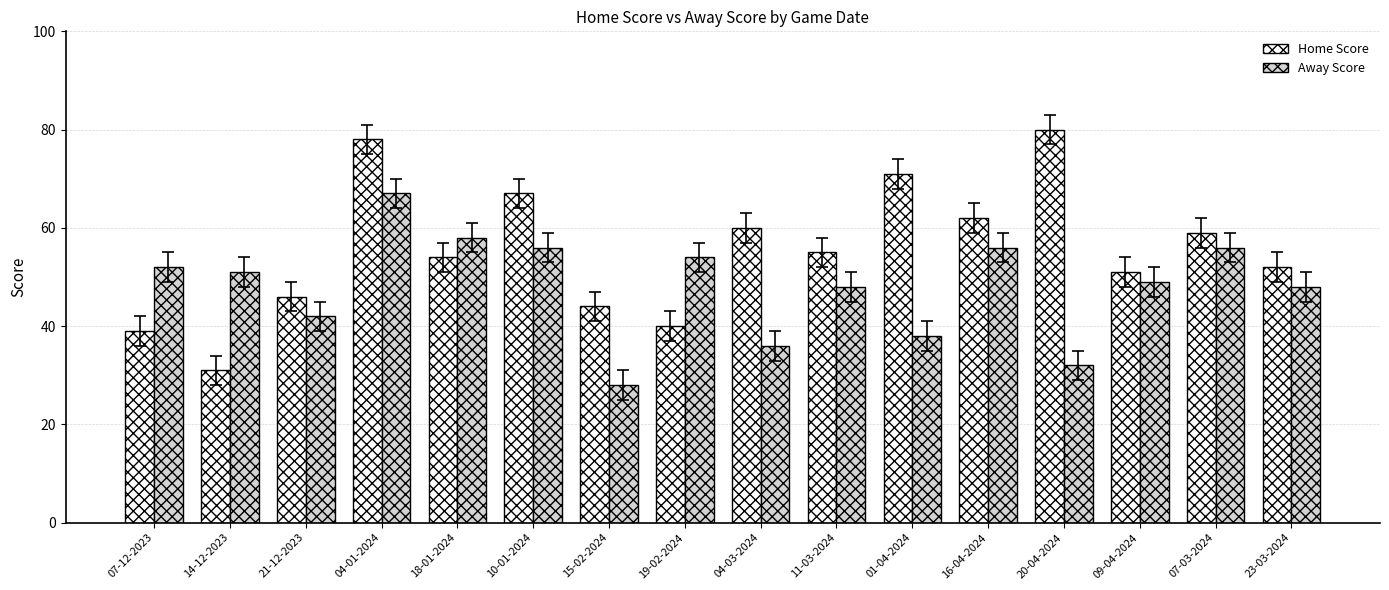

Which series has the widest spread of values?

Home Score